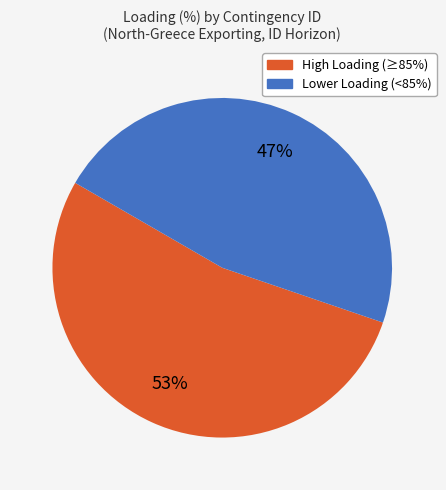

Count the number of slices in the pie.

2